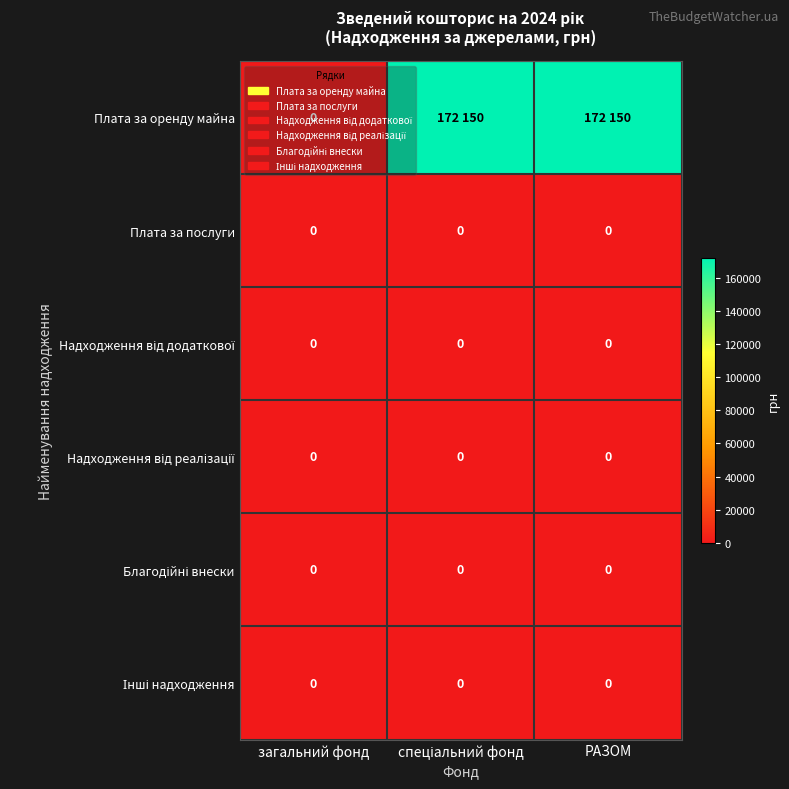

Rank the series at РАЗОМ from lowest to highest value.

Плата за послуги, Надходження від додаткової, Надходження від реалізації, Благодійні внески, Інші надходження, Плата за оренду майна